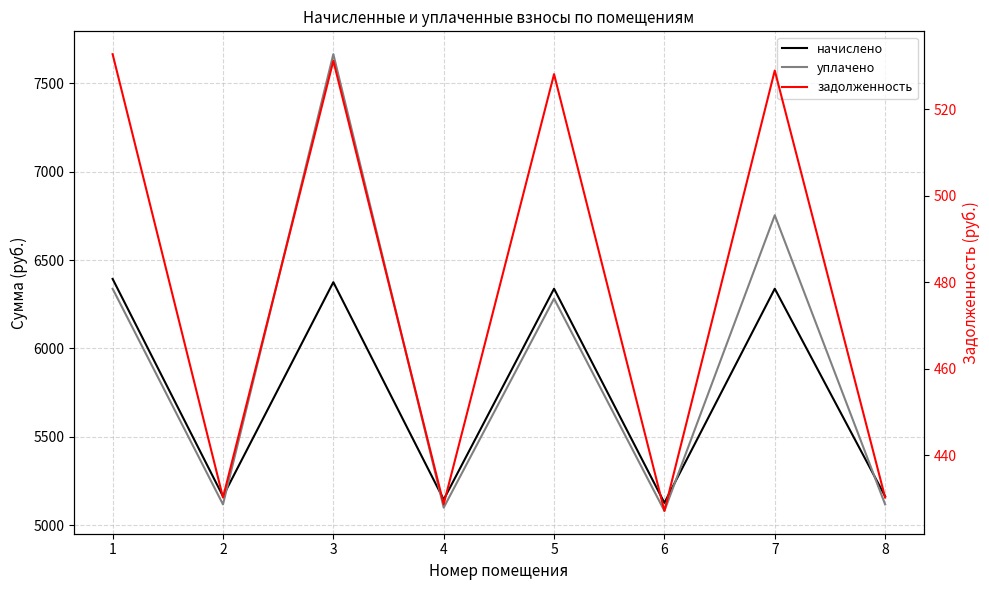

How many interior local valleys does the задолженность series have?

3